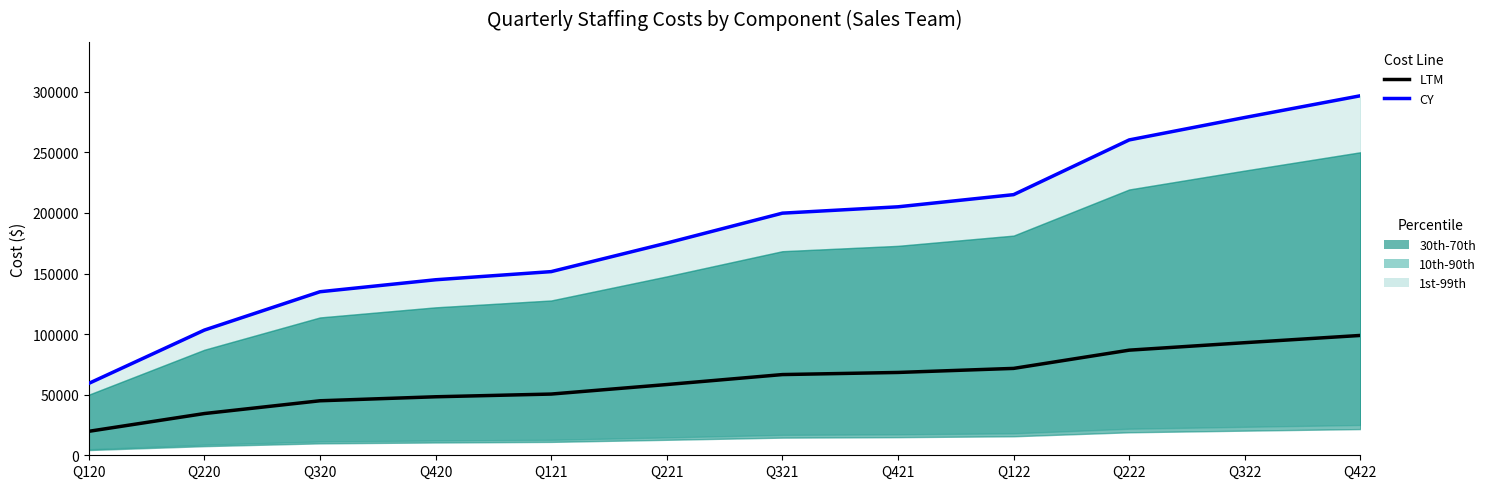

What is the highest value of the LTM series?

98904.7